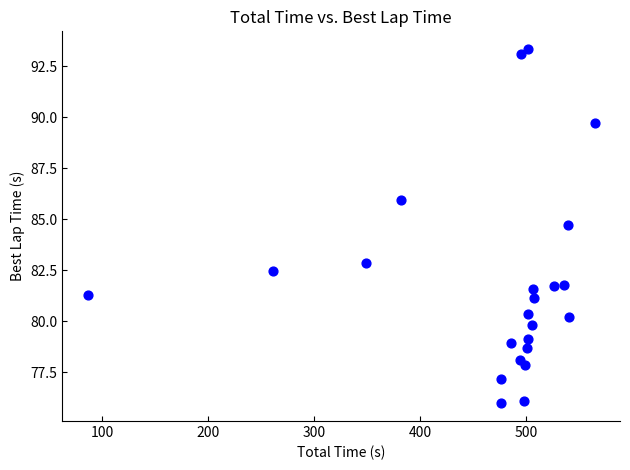

What Y value in the scatter plot is closest to 84?

84.7